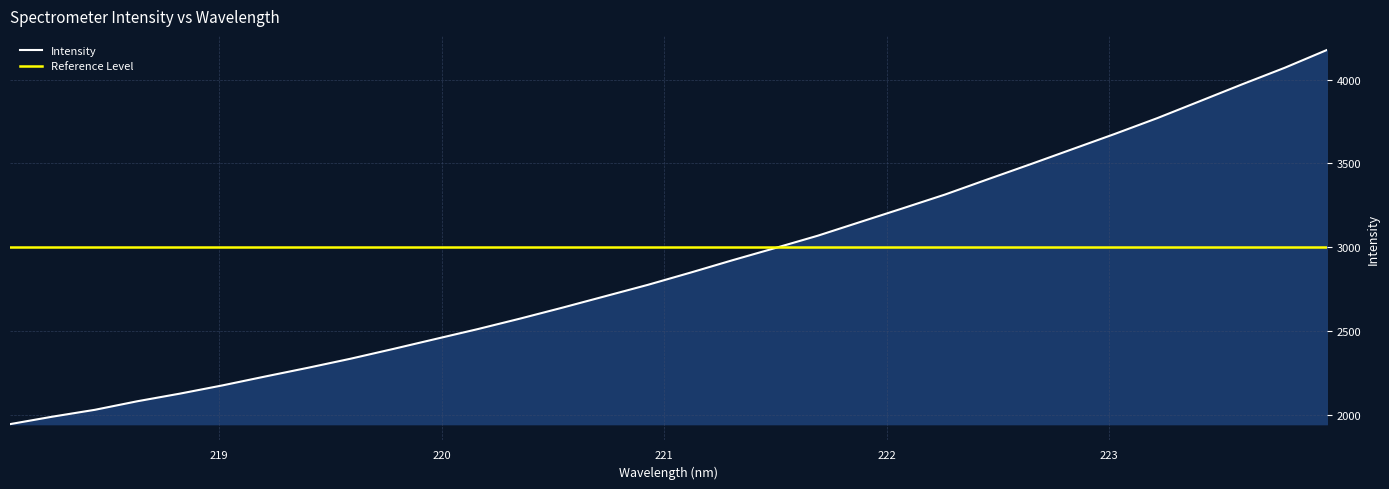

Rank the categories by value from lowest to highest.

218.0596, 218.2508, 218.442, 218.6332, 218.8244, 219.0156, 219.2067, 219.3979, 219.589, 219.7801, 219.9712, 220.1623, 220.3533, 220.5444, 220.7354, 220.9264, 221.1174, 221.3083, 221.4993, 221.6902, 221.8812, 222.0721, 222.263, 222.4538, 222.6447, 222.8355, 223.0264, 223.2172, 223.408, 223.5987, 223.7895, 223.9802